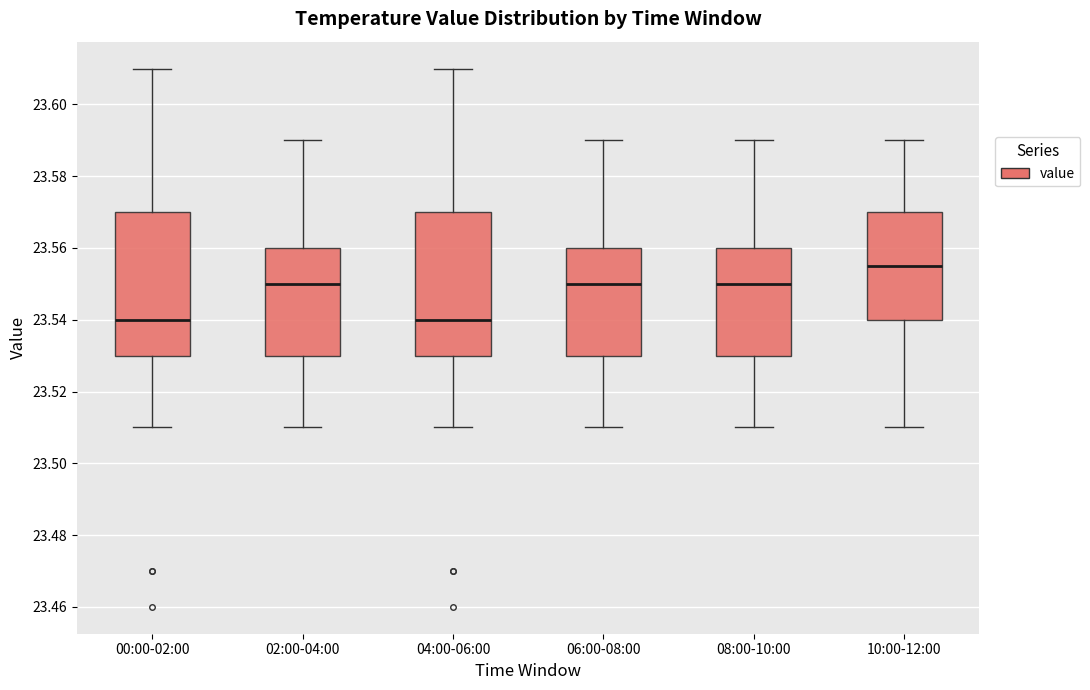

Reading left to right, read every box against the y-axis: the position of its median line, the range the box covers, and the ends of its whiskers. The values are not printed on the chart, so give them approximately, as read against the axis.

00:00-02:00: median 23.540, box 23.530 to 23.570, whiskers 23.510 to 23.610
02:00-04:00: median 23.550, box 23.530 to 23.560, whiskers 23.510 to 23.590
04:00-06:00: median 23.540, box 23.530 to 23.570, whiskers 23.510 to 23.610
06:00-08:00: median 23.550, box 23.530 to 23.560, whiskers 23.510 to 23.590
08:00-10:00: median 23.550, box 23.530 to 23.560, whiskers 23.510 to 23.590
10:00-12:00: median 23.556, box 23.540 to 23.570, whiskers 23.510 to 23.590